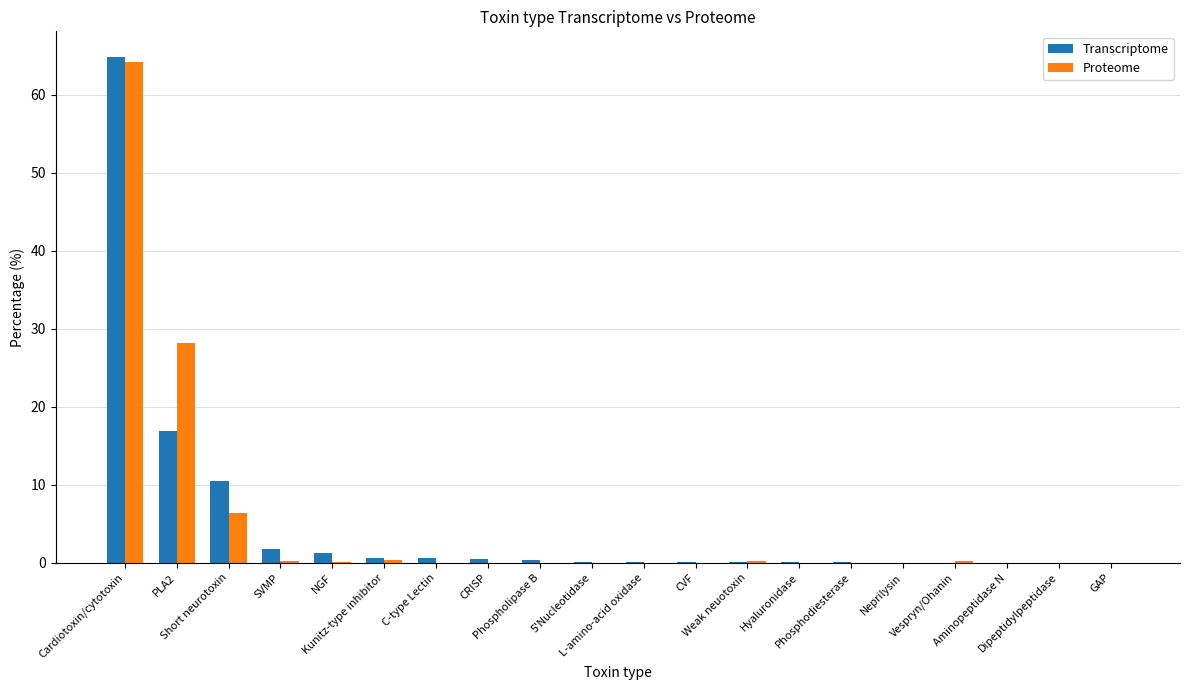

What is the greatest value displayed?

64.9